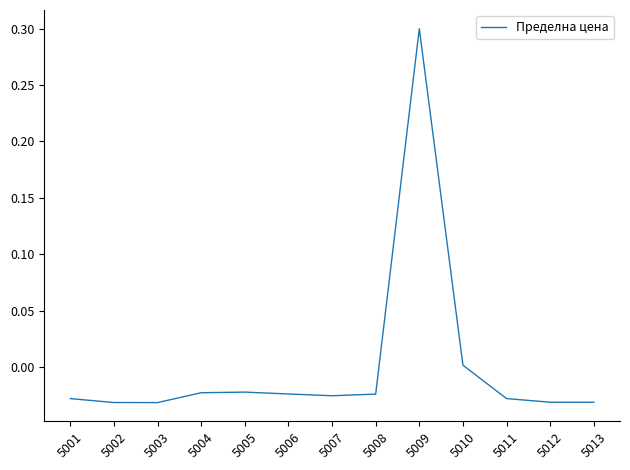

Which category has the highest value across all series?

5009